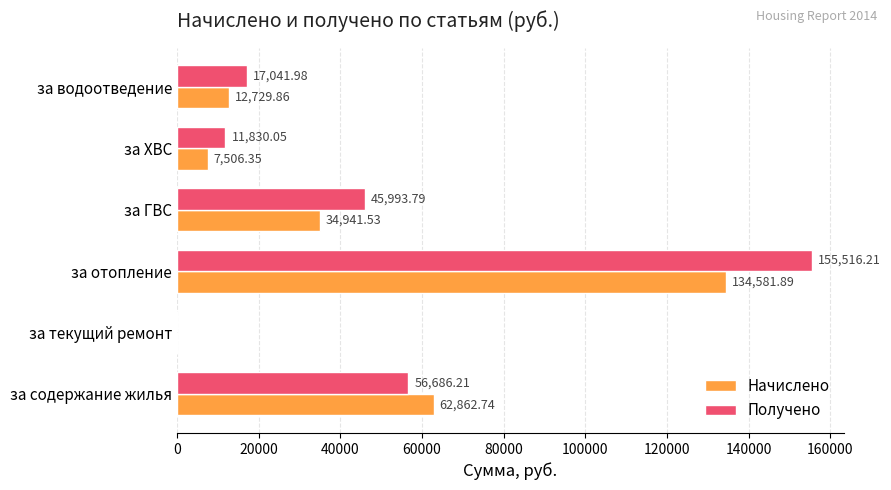

How many series are shown in this chart?

2